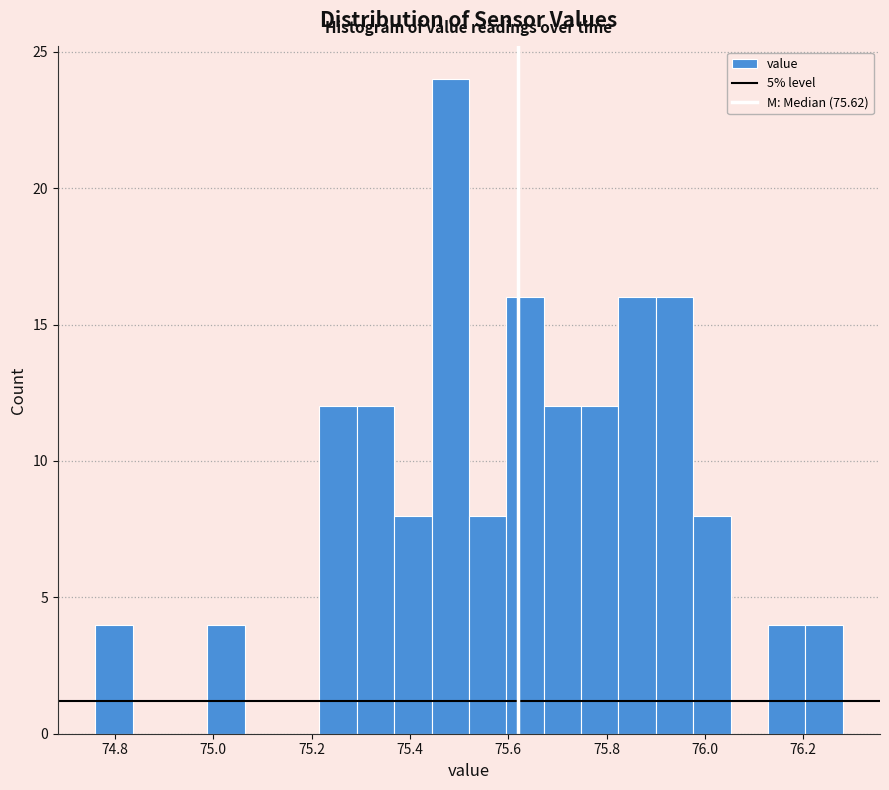

Read against the x-axis, roughly where is the centre of the tallest bar?

75.48